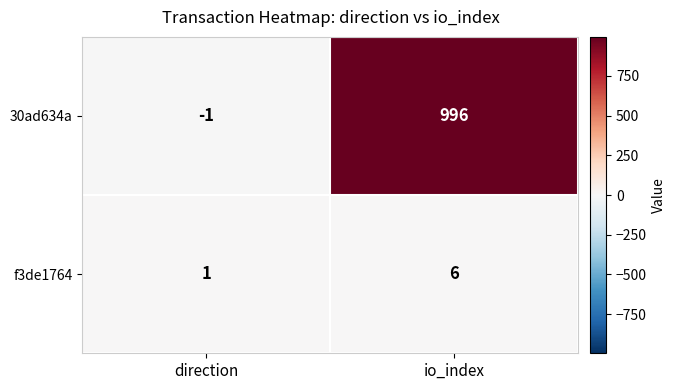

At which category is the sum across all series the highest?

io_index